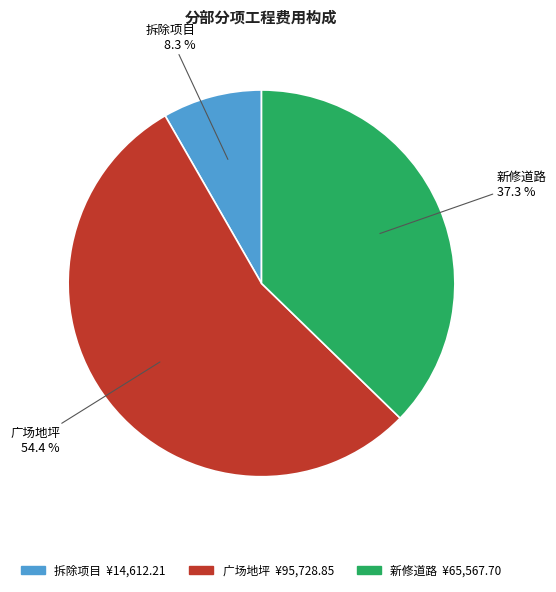

What is the ratio of the value at 新修道路 to the value at 广场地坪?

0.7